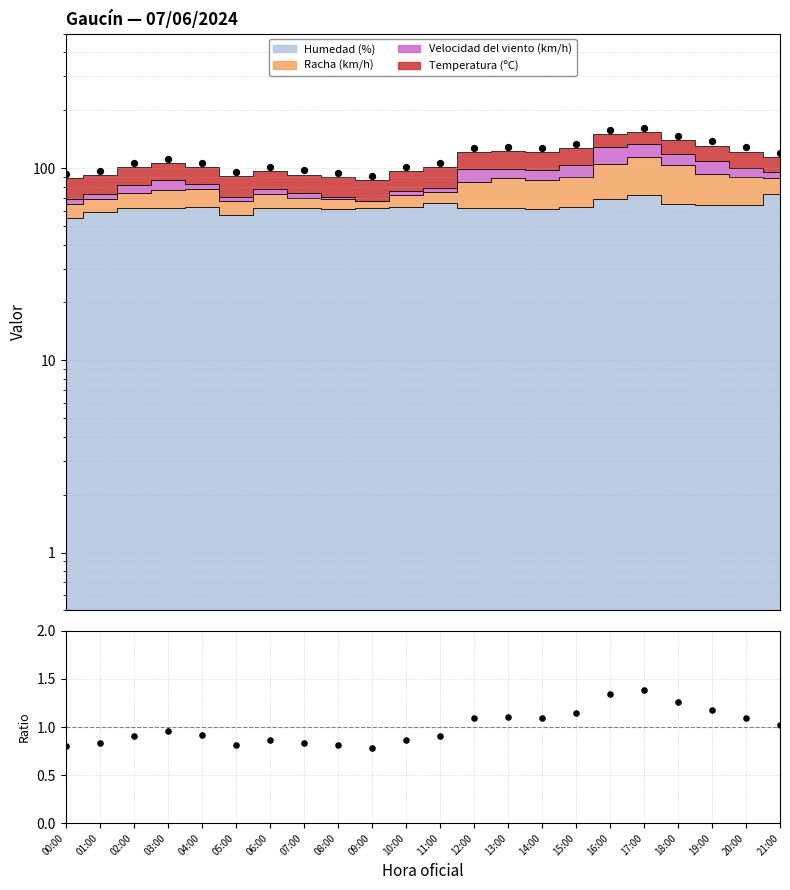

Which series contains the highest Y value?

Total+5%